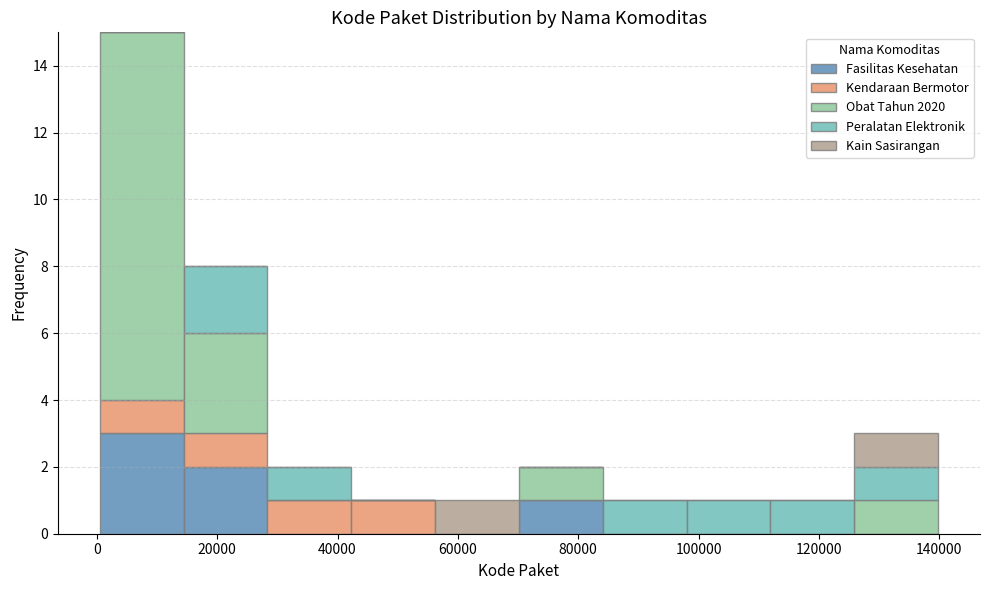

Reading left to right, list every stacked bar in this chart as the range it spans on the x-axis followed by its total height. Neither the bar edges nor the heights are printed on the chart, so give them approximately, as read against the axes.

0 to 14000: 15
14000 to 28000: 8
28000 to 42000: 2
42000 to 56000: 1
56000 to 70000: 1
70000 to 84000: 2
84000 to 98000: 1
98000 to 112000: 1
112000 to 126000: 1
126000 to 140000: 3